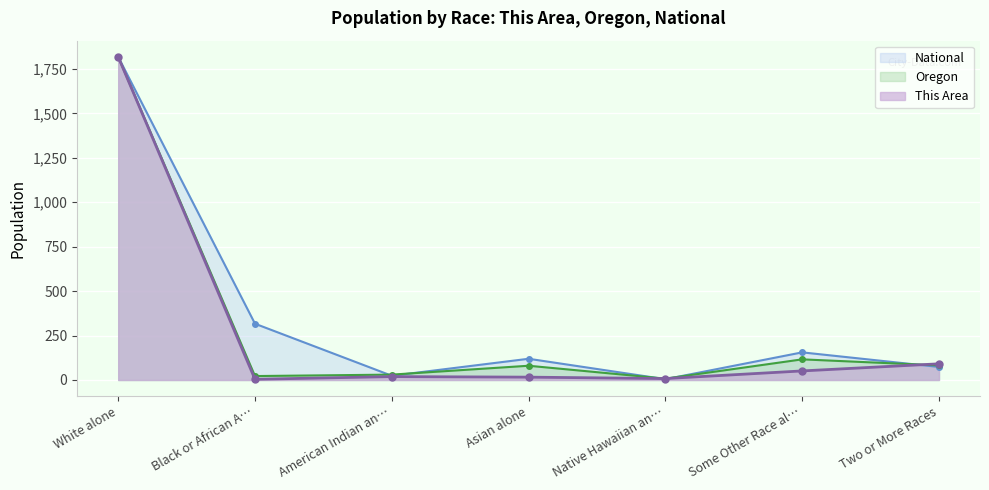

Which series changed the most between White alone and Black or African A…?

This Area